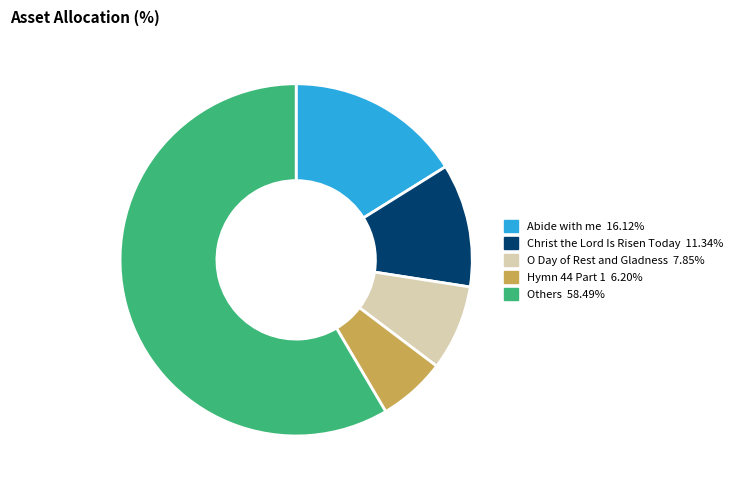

Is there a majority slice in this chart?

Yes